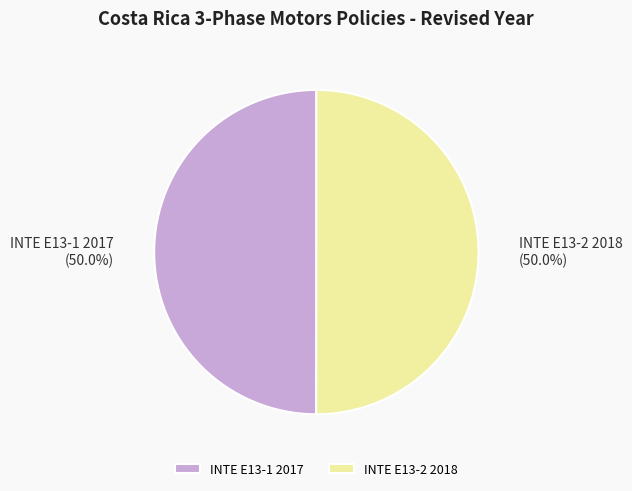

True or false: INTE E13-1 2017 accounts for 50% of the total.

True